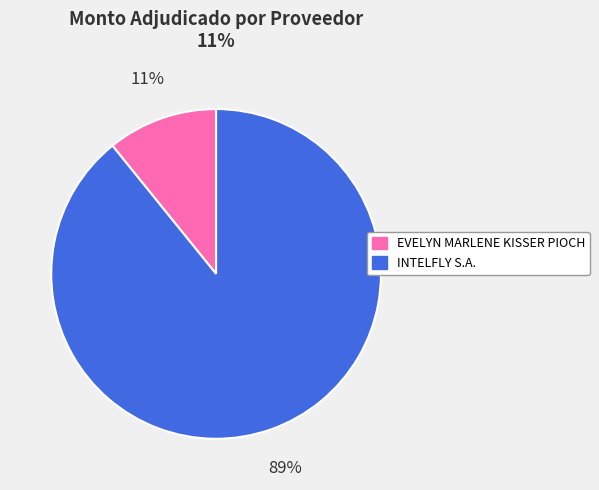

To the nearest percent, what percentage of the pie is EVELYN MARLENE KISSER PIOCH?

11%